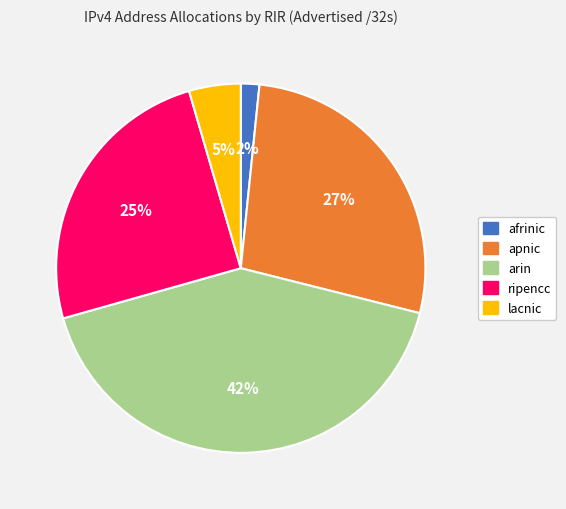

Is there any slice that represents more than half of the pie?

No